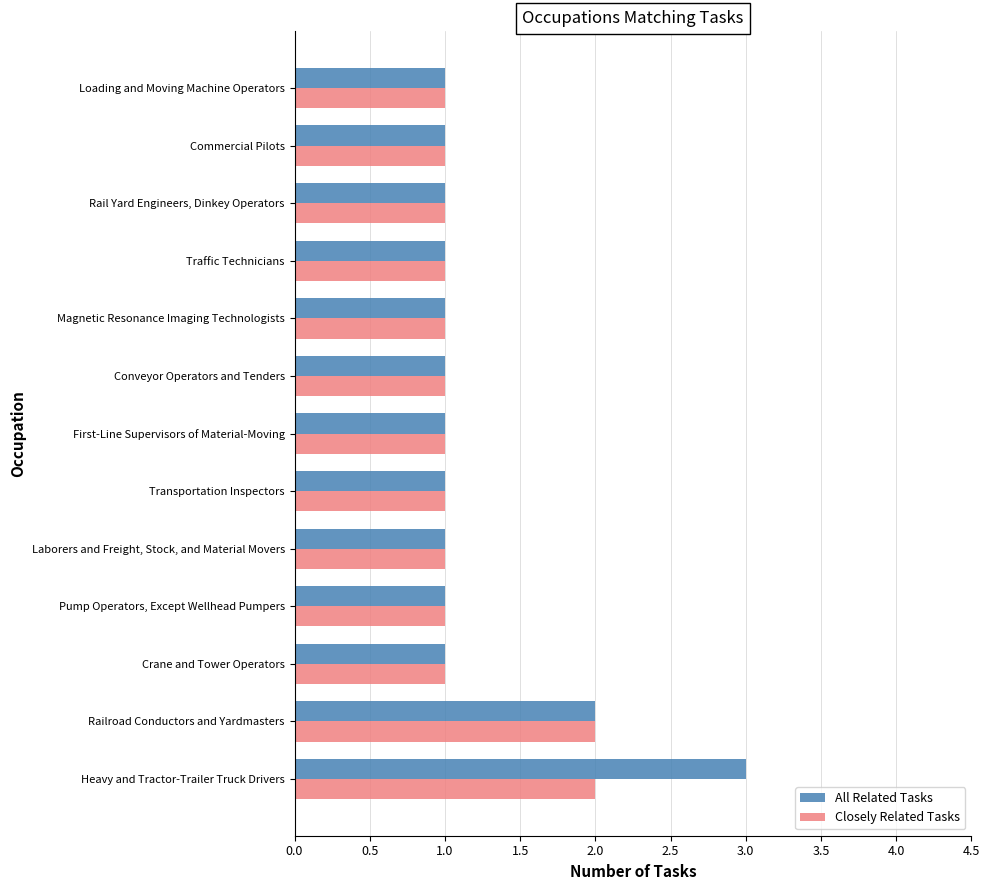

Rank the series by their average value, from lowest to highest.

Closely Related Tasks, All Related Tasks